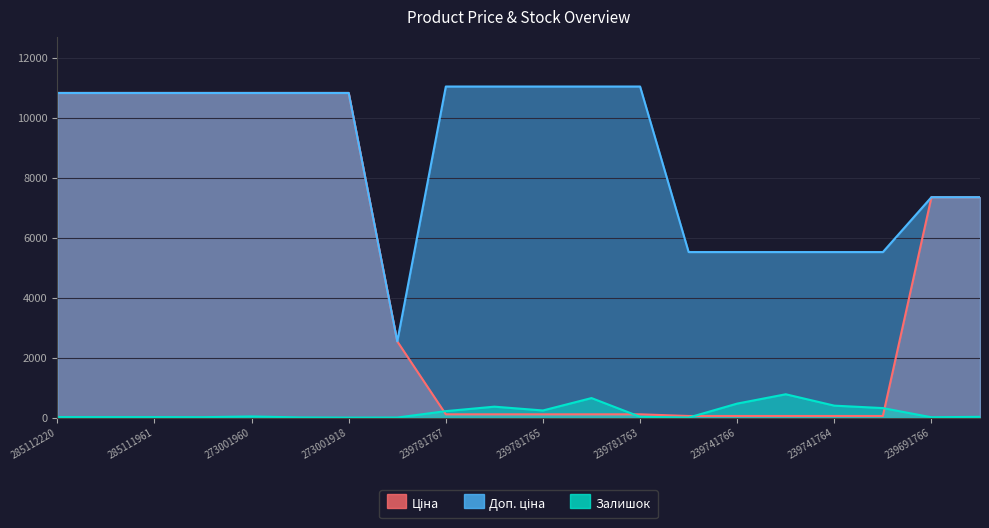

Is the value of Залишок at 239781763 greater than the value of Доп. ціна at 239781764?

No